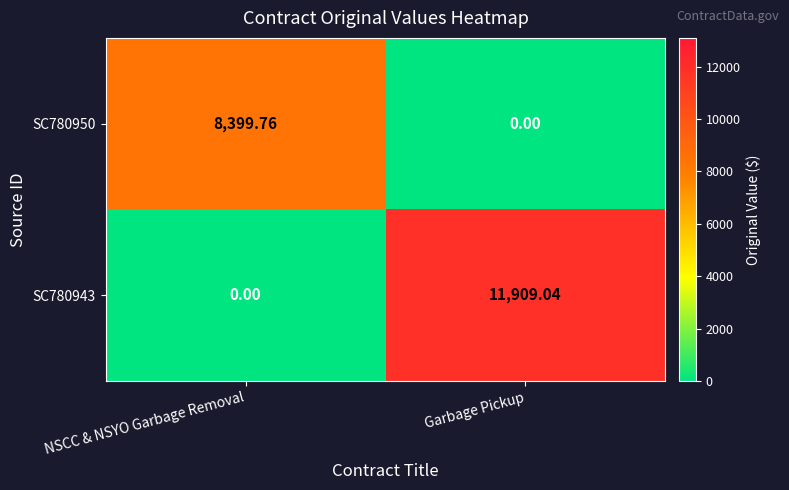

Where does the SC780950 series first go above 8399?

NSCC & NSYO Garbage Removal